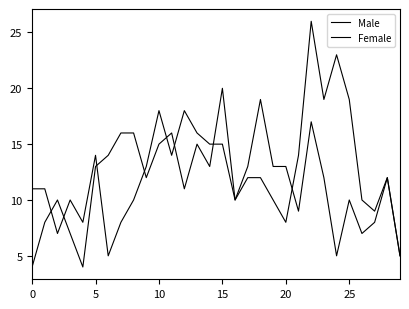

Where do Male and Female first cross each other?

5 and 10